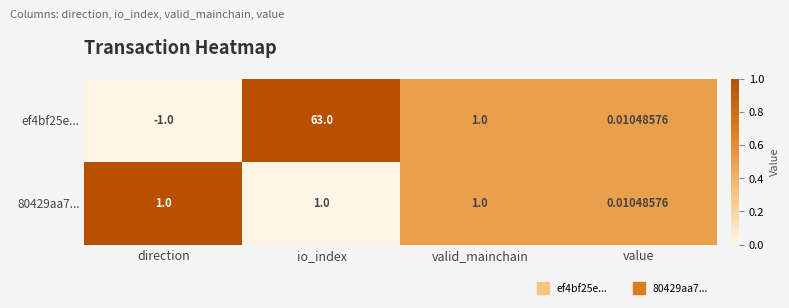

Which category has the lowest value across all series?

direction